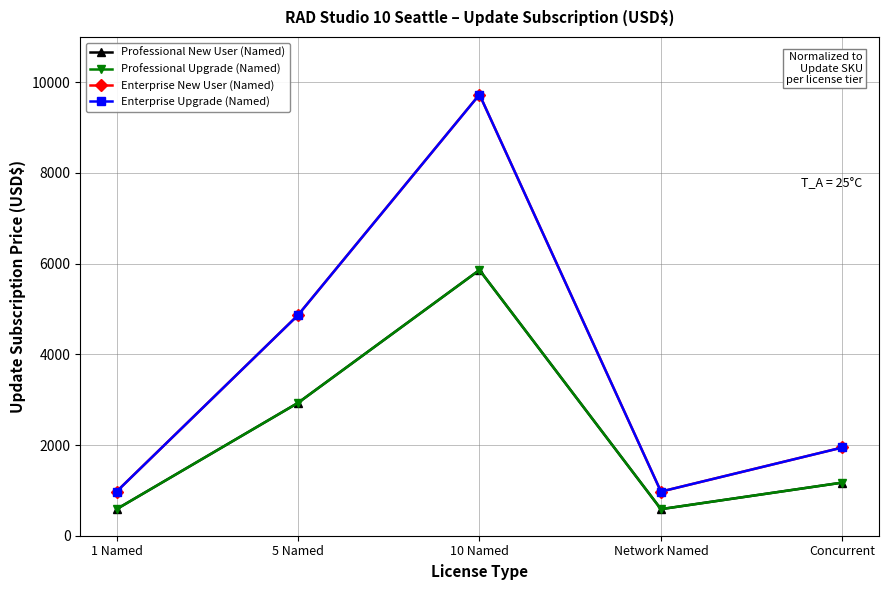

Does the chart display data point markers on the line(s)?

Yes